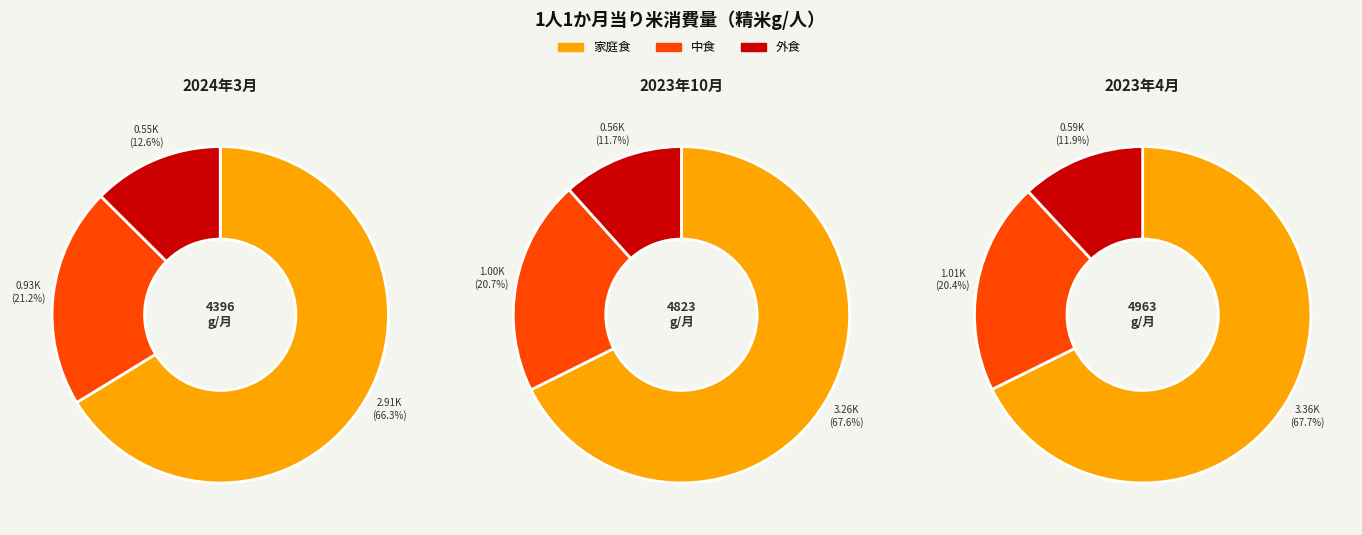

Which slice is the largest?

2023-04